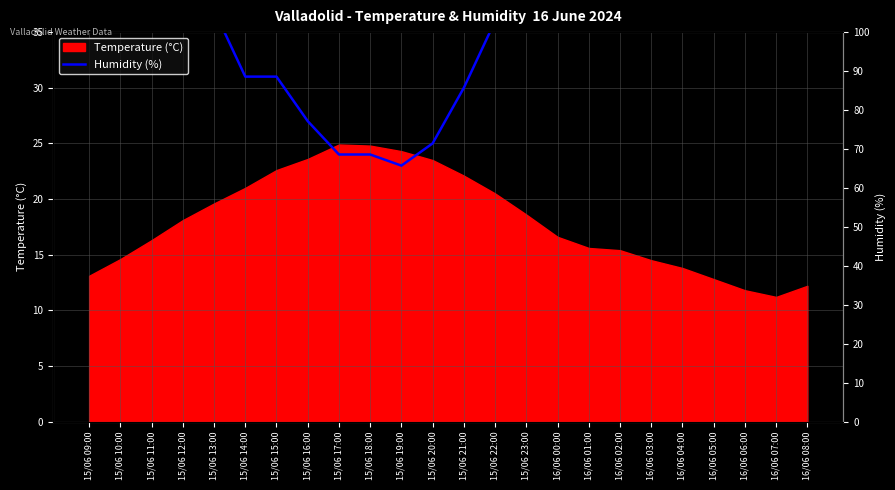

Is it true that the value at 15/06 16:00 is 46?

False